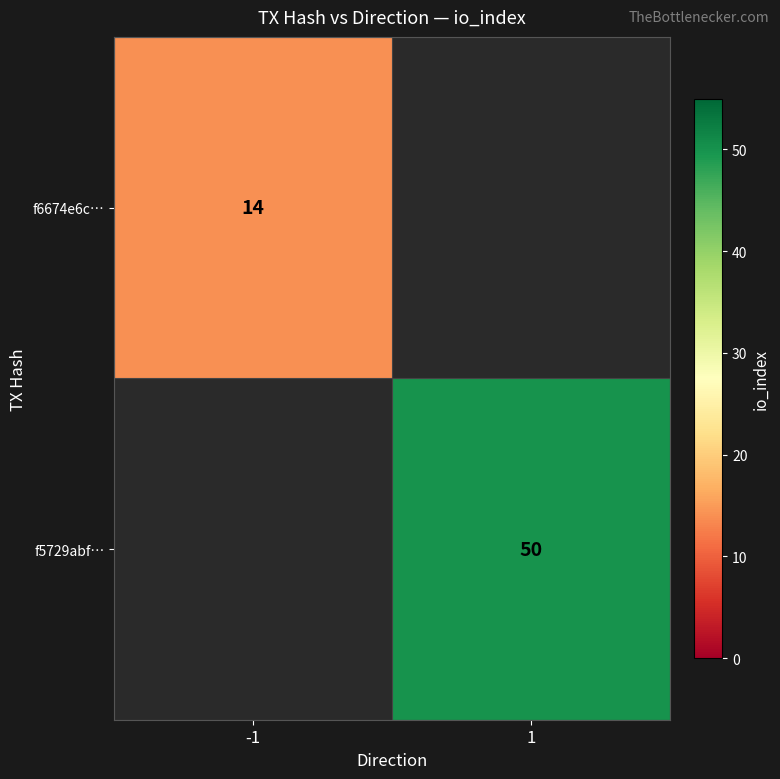

Between -1 and 1, which is larger?

1